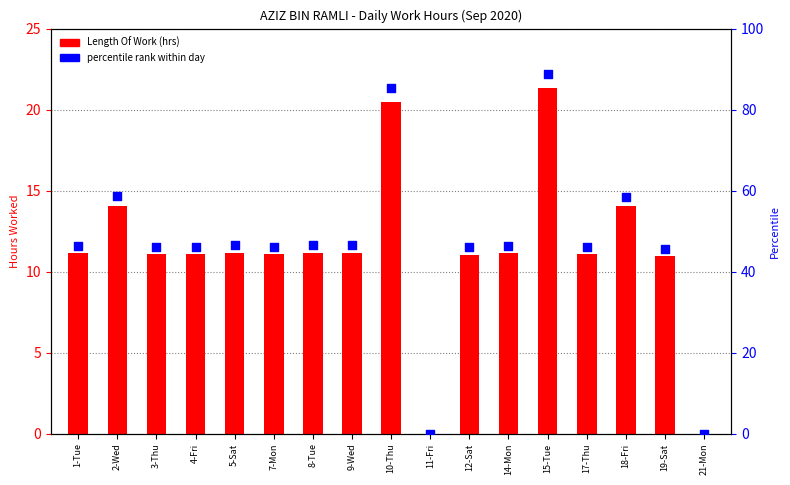

What is the total value across all series at 2-Wed?

72.8